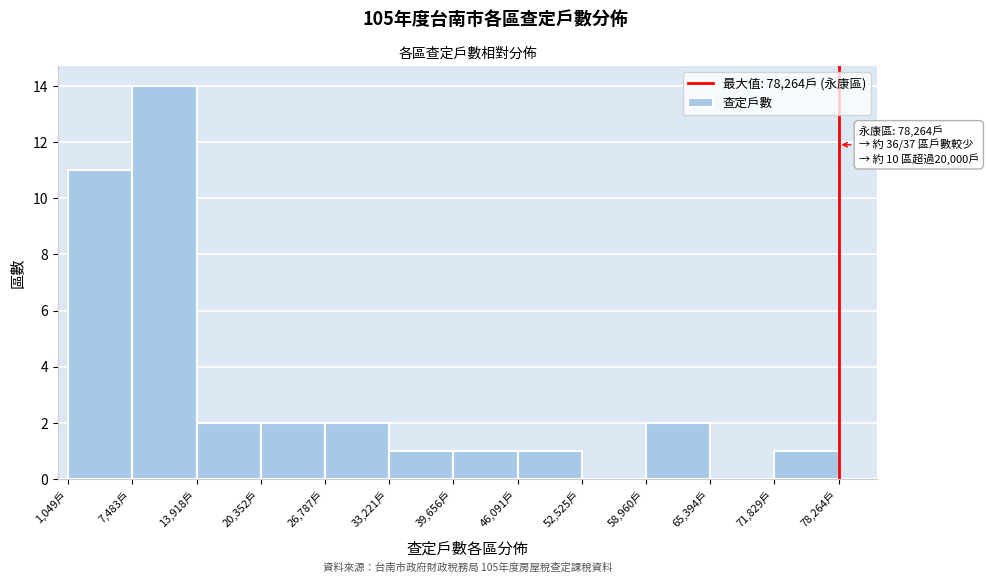

Over which range of the x-axis is the bar tallest?

7000 to 14000